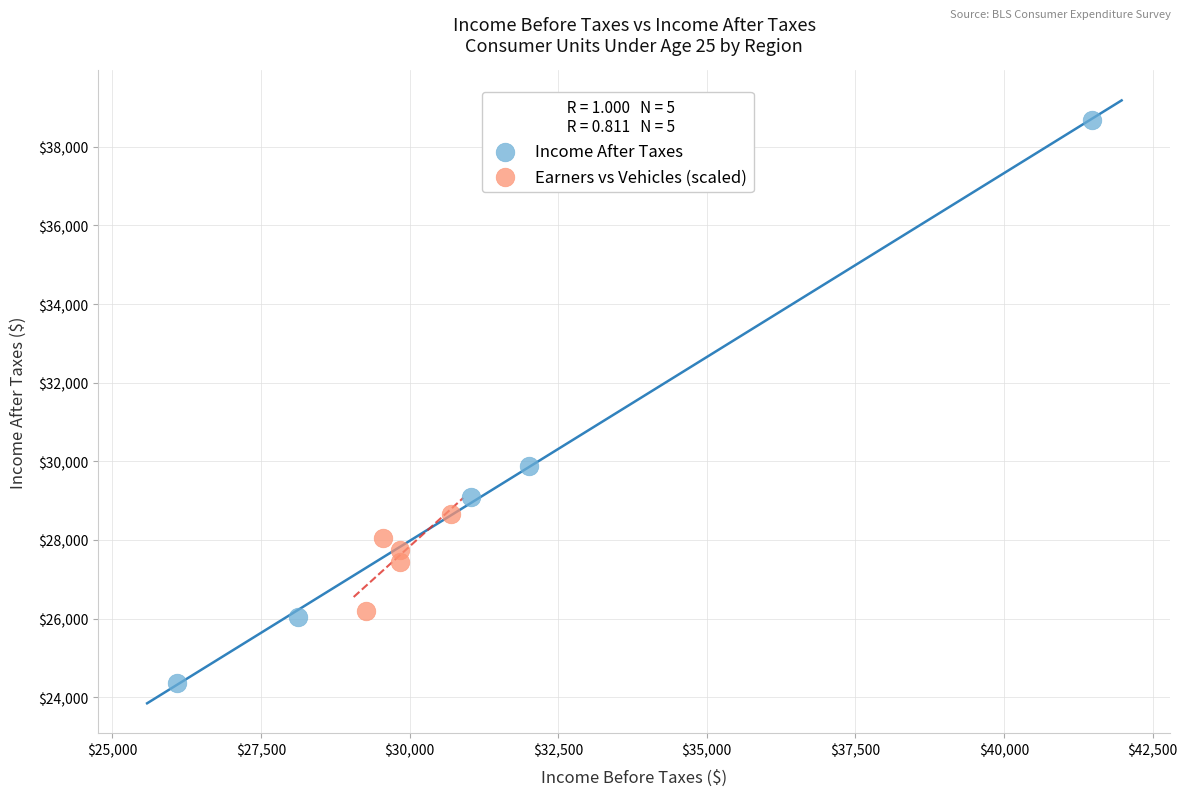

Which series contains the lowest Y value?

Income After Taxes